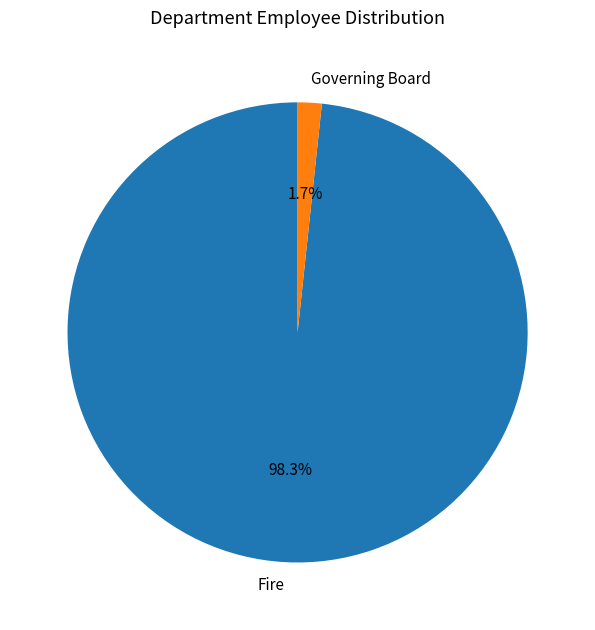

What is the smallest slice in the pie chart?

Governing Board